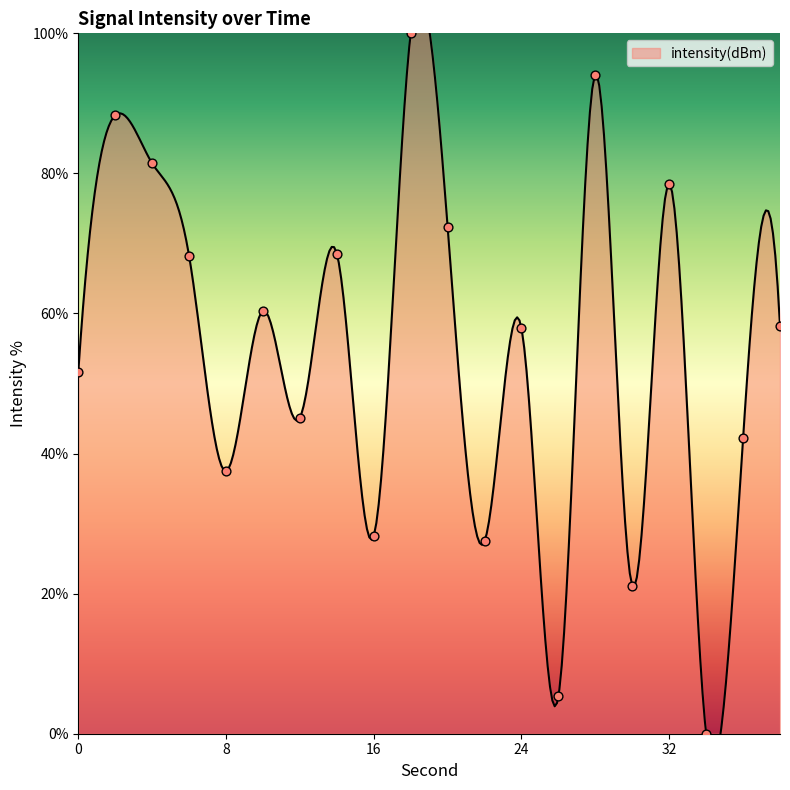

Approximately how many times larger is the value at 36 compared to 28?

0.4